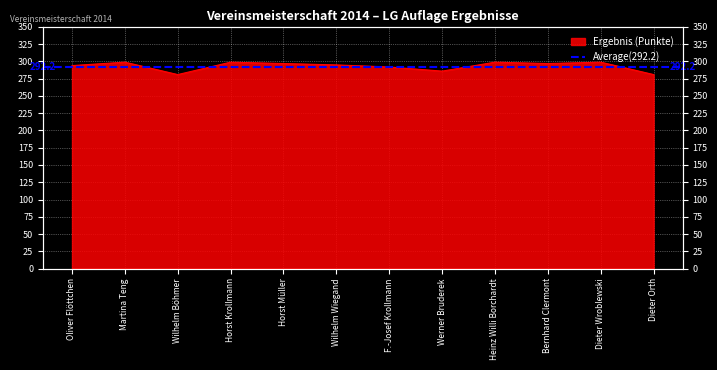

What is the change in value from Dieter Wroblewski to Dieter Orth?

-18